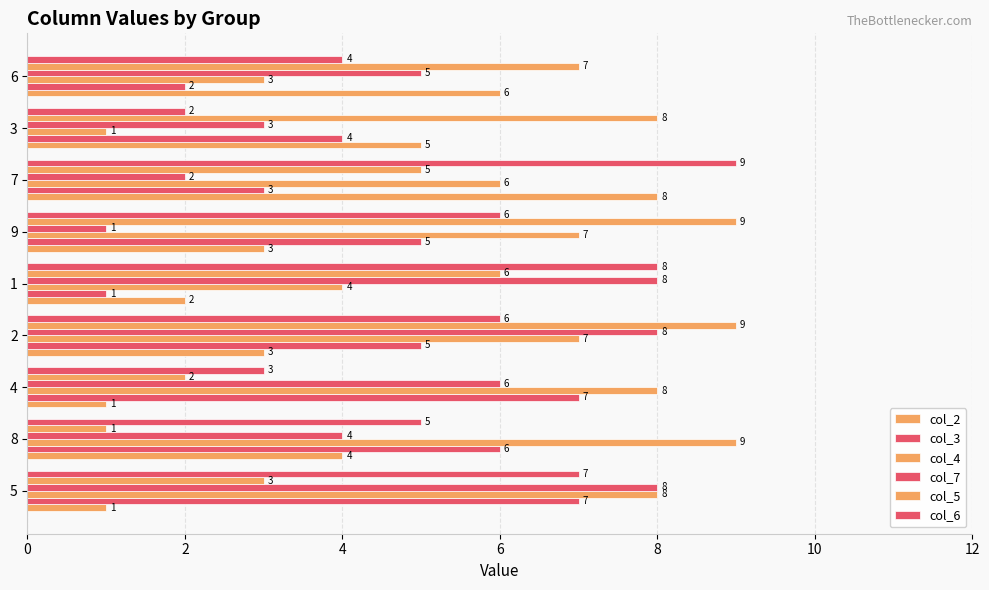

How many data points in col_7 are less than 5?

4